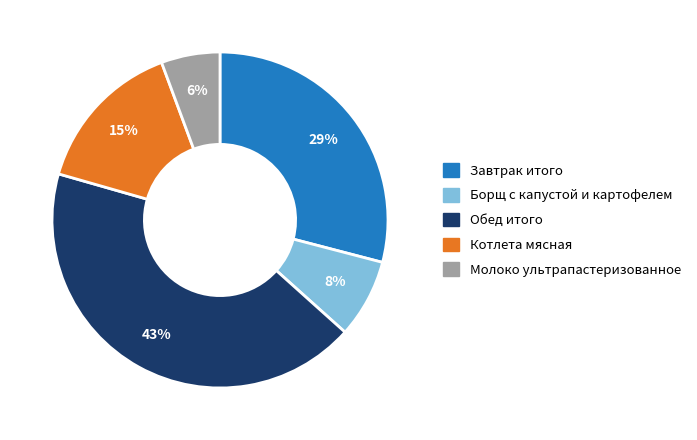

How many slices are in this pie chart?

5